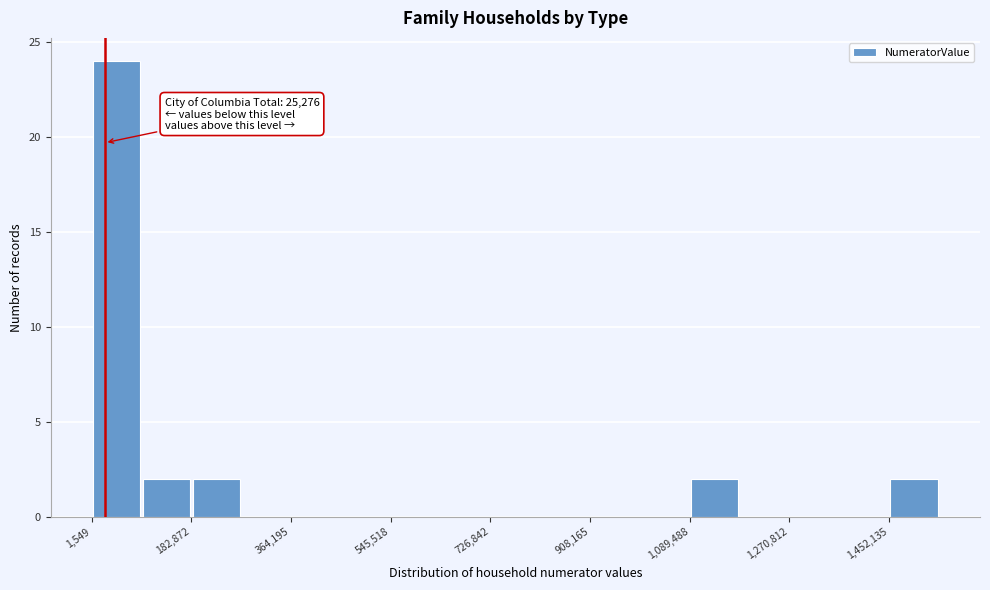

Over which range of the x-axis is the bar tallest?

0 to 100000